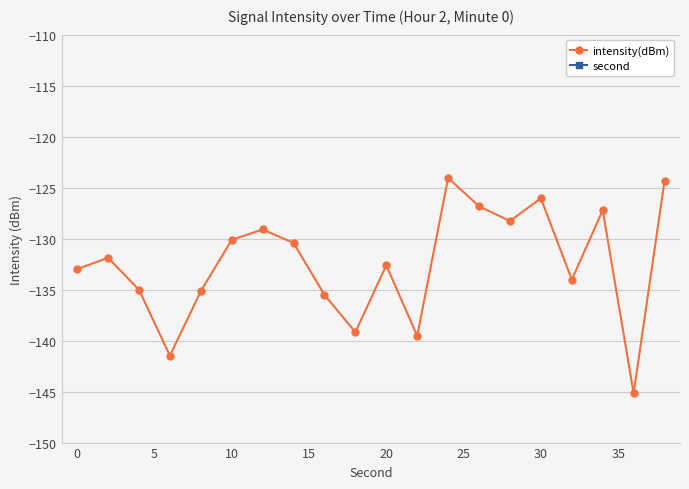

What is the maximum value for intensity(dBm)?

-124.0